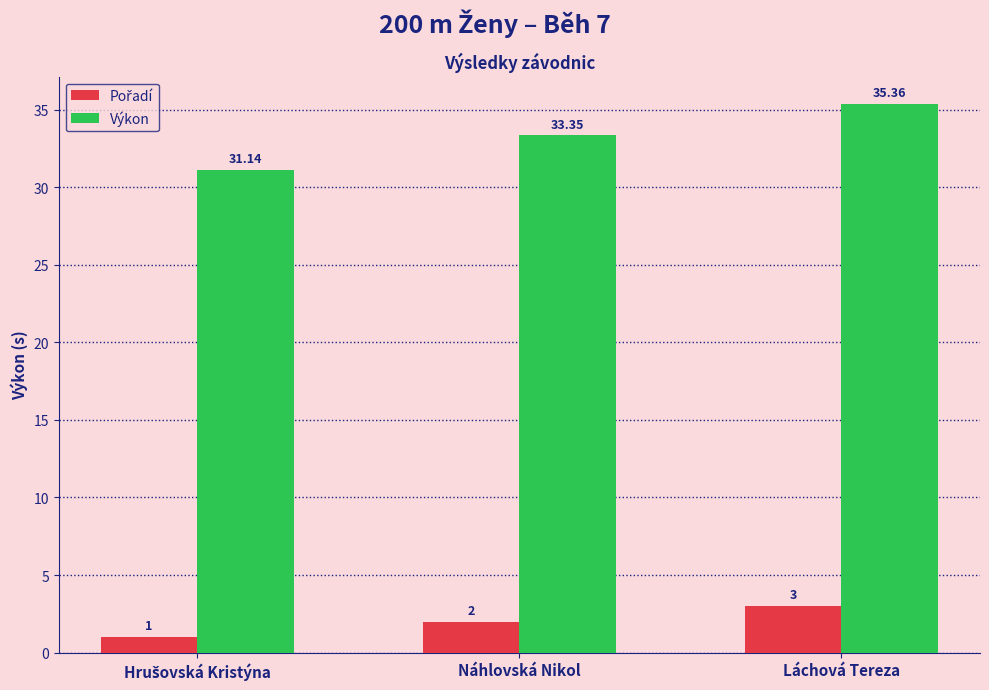

How many data points in Výkon are above 33?

2